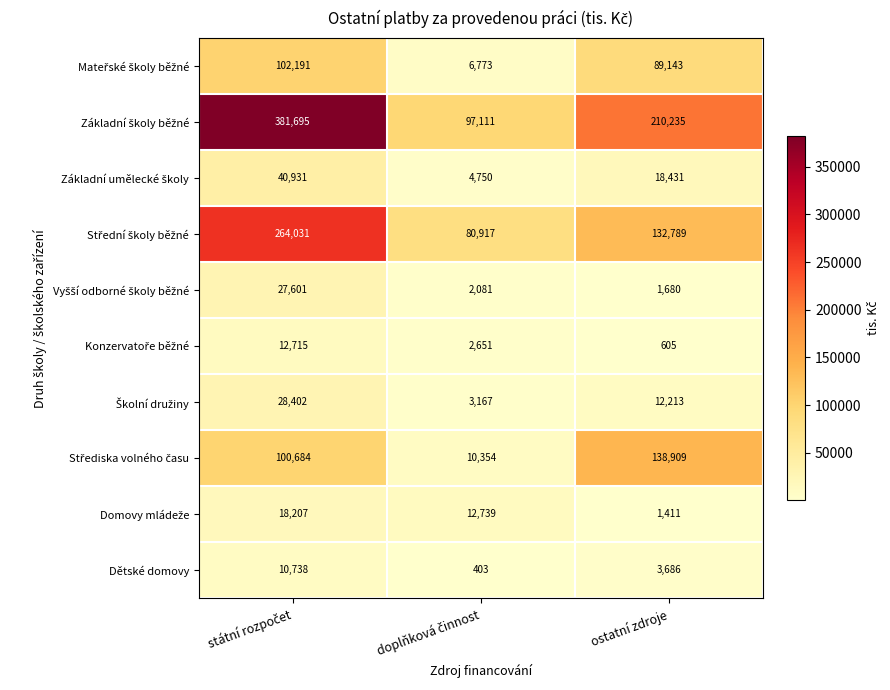

What is the maximum value shown in the chart?

381695